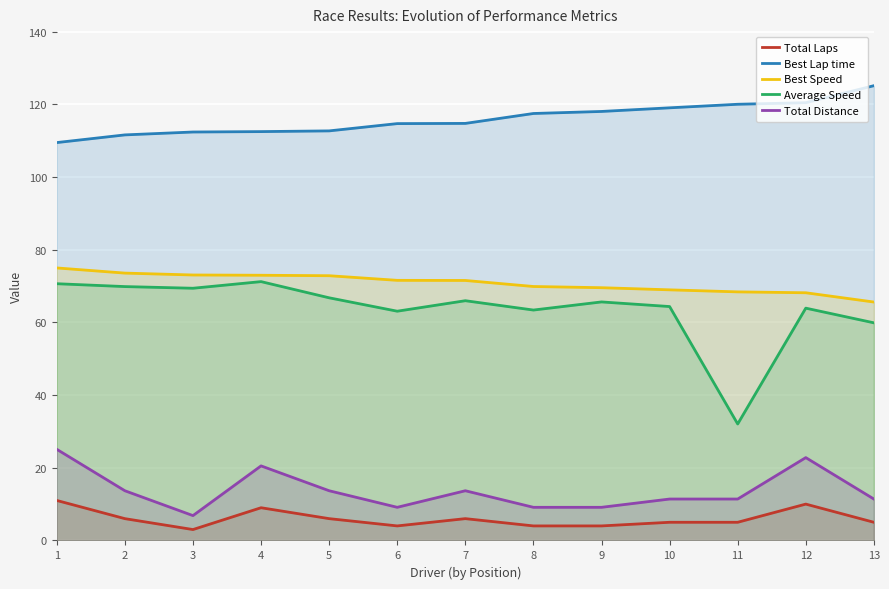

What is the total value across all series at 1?

291.1